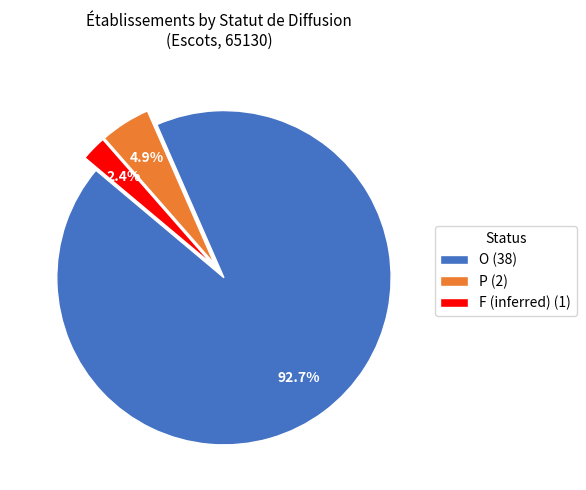

Between P (2) and F (inferred) (1), which is larger?

P (2)